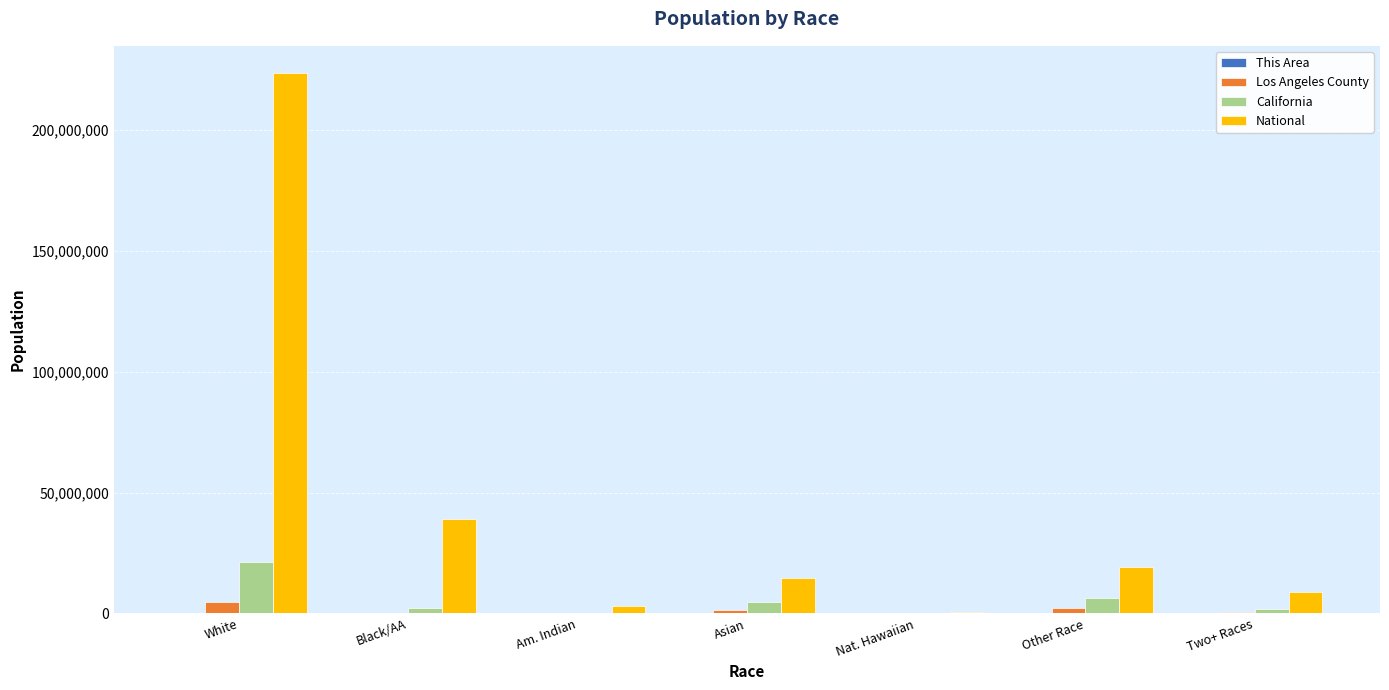

What is the total value across all series at Two+ Races?

11263357